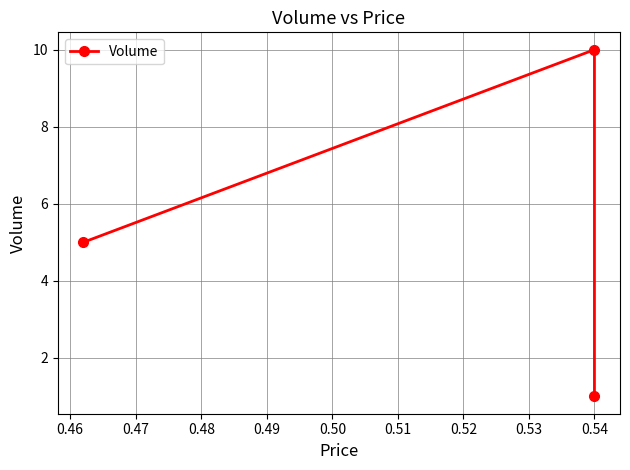

How many data points does each series have?

3